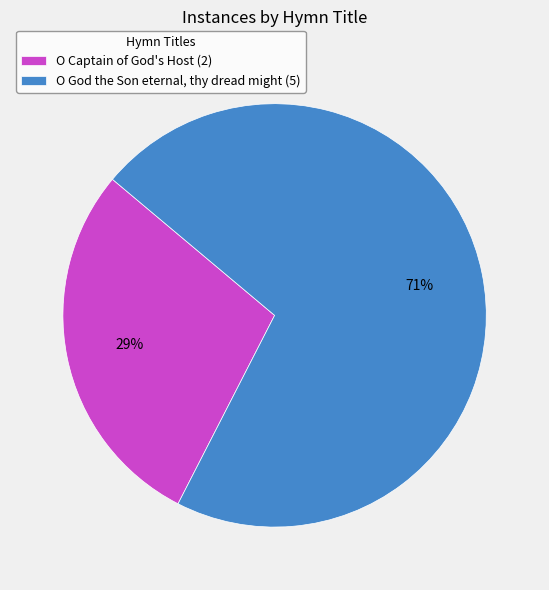

To the nearest percent, what is the combined percentage of O God the Son eternal, thy dread might and O Captain of God's Host?

100%